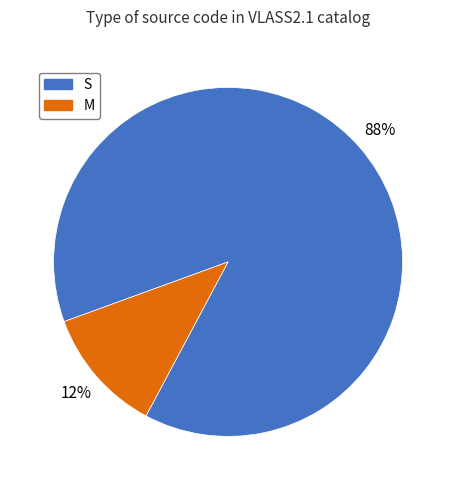

What is the ratio of the value at M to the value at S?

0.1